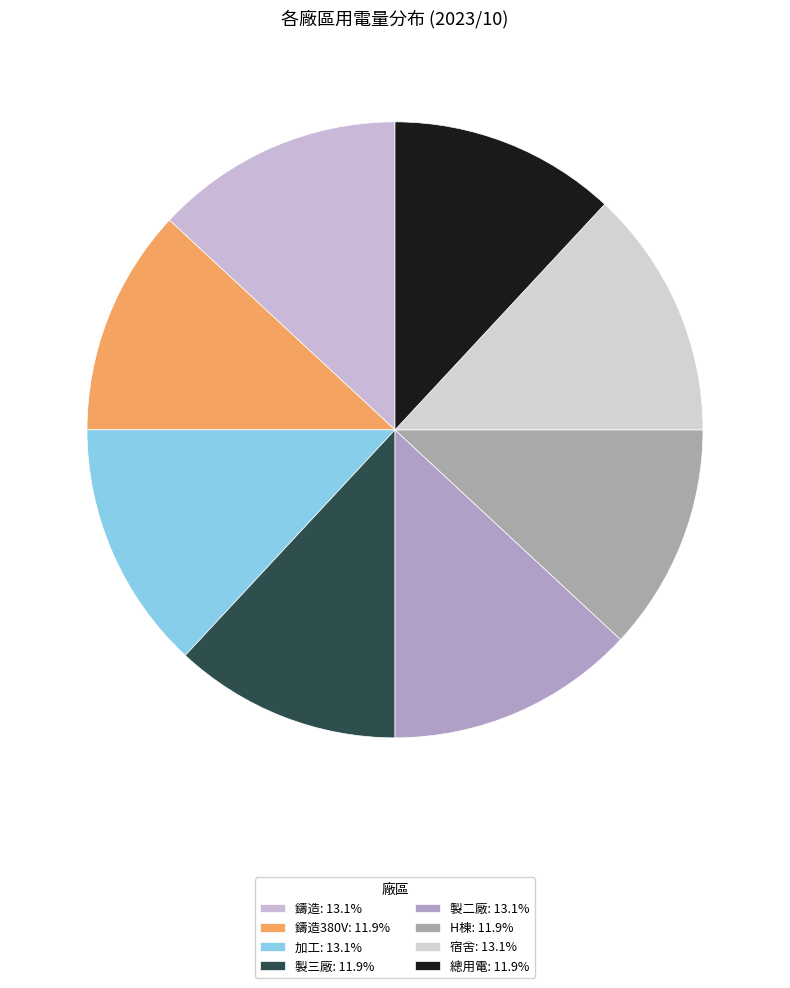

How many segments does this pie chart have?

8